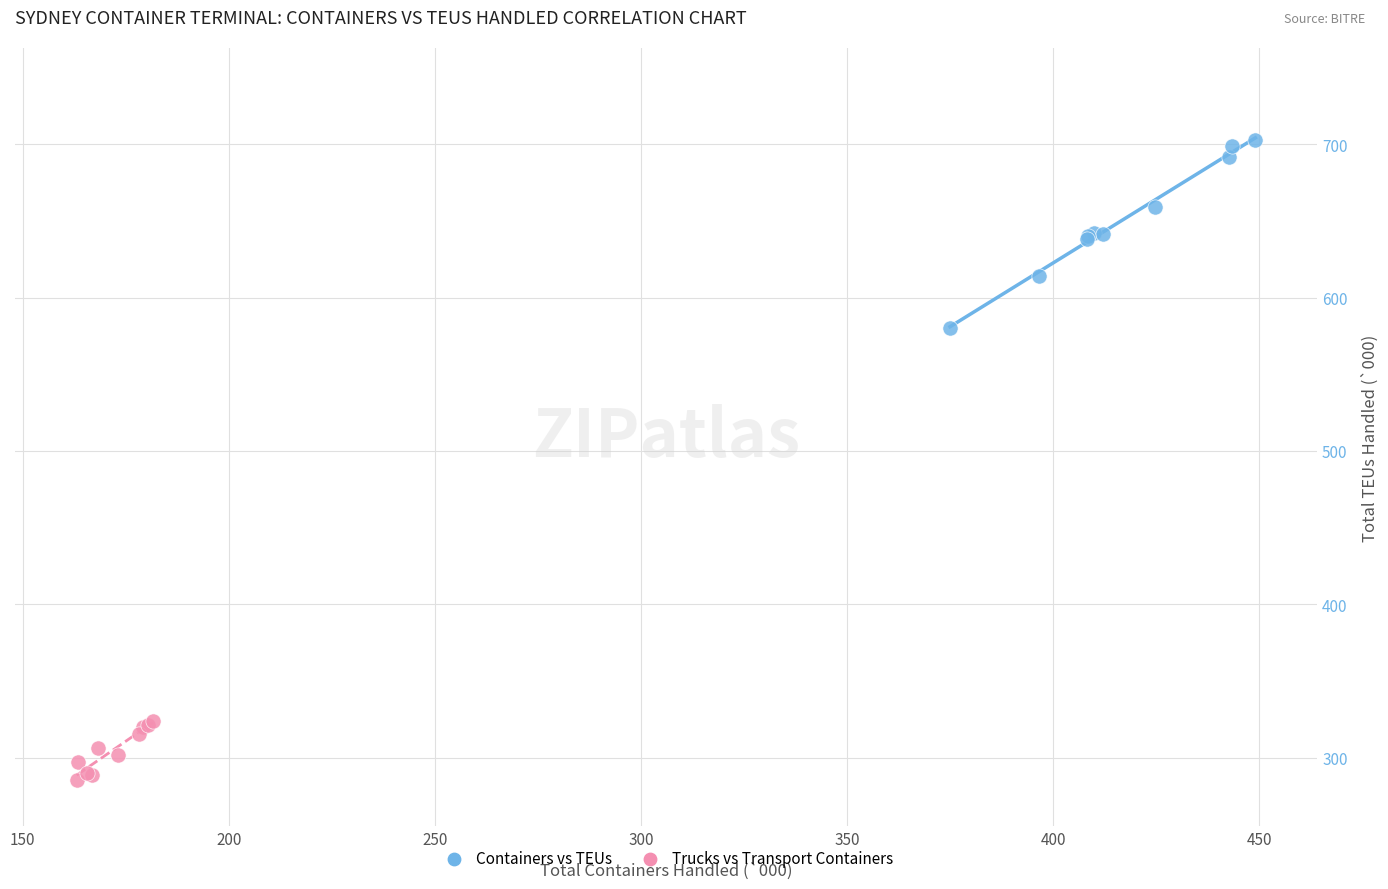

Which series contains the highest Y value?

Containers vs TEUs